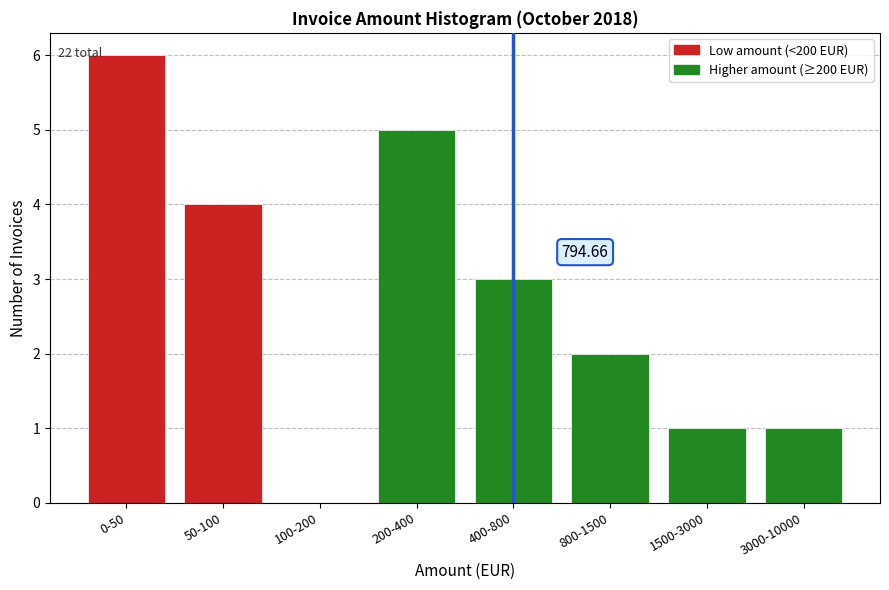

What is the sum of the values at 200-400 and 800-1500?

7